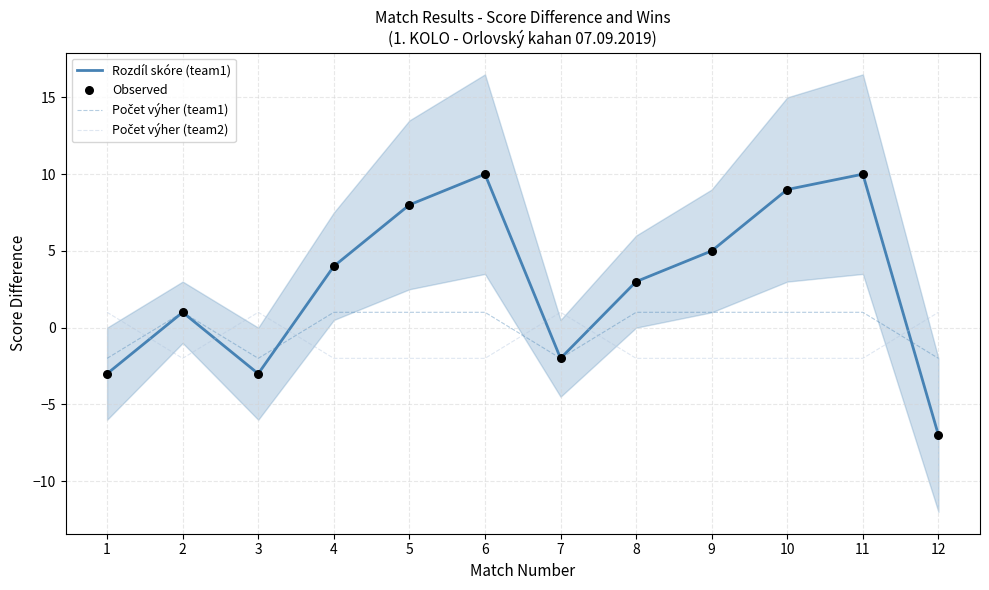

What is the total value across all series at 2?

1